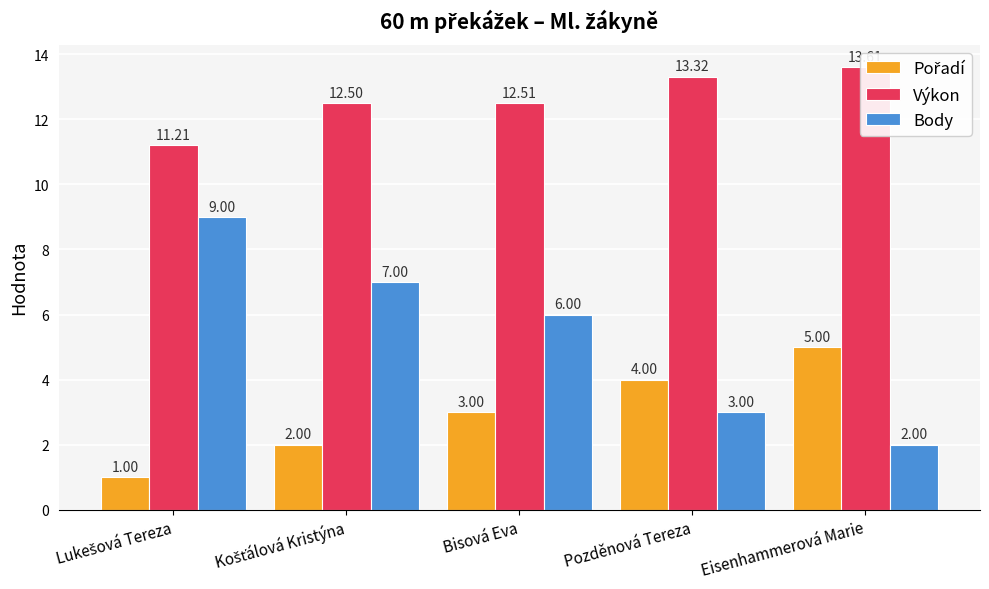

How many bars are there in each group?

3